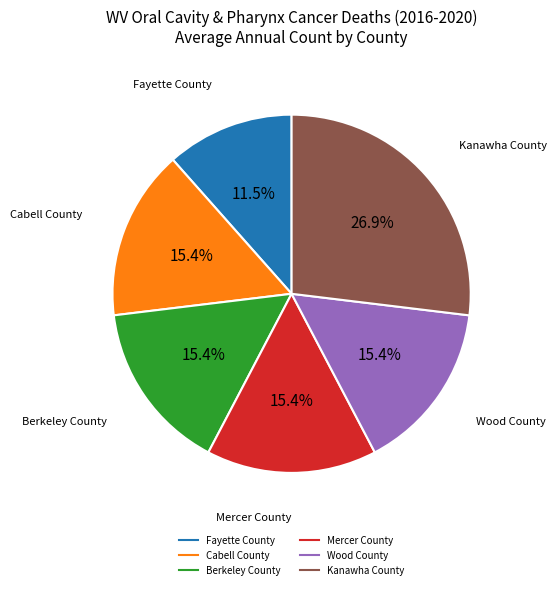

To the nearest percent, what is the difference between the largest and smallest slice percentages?

15%